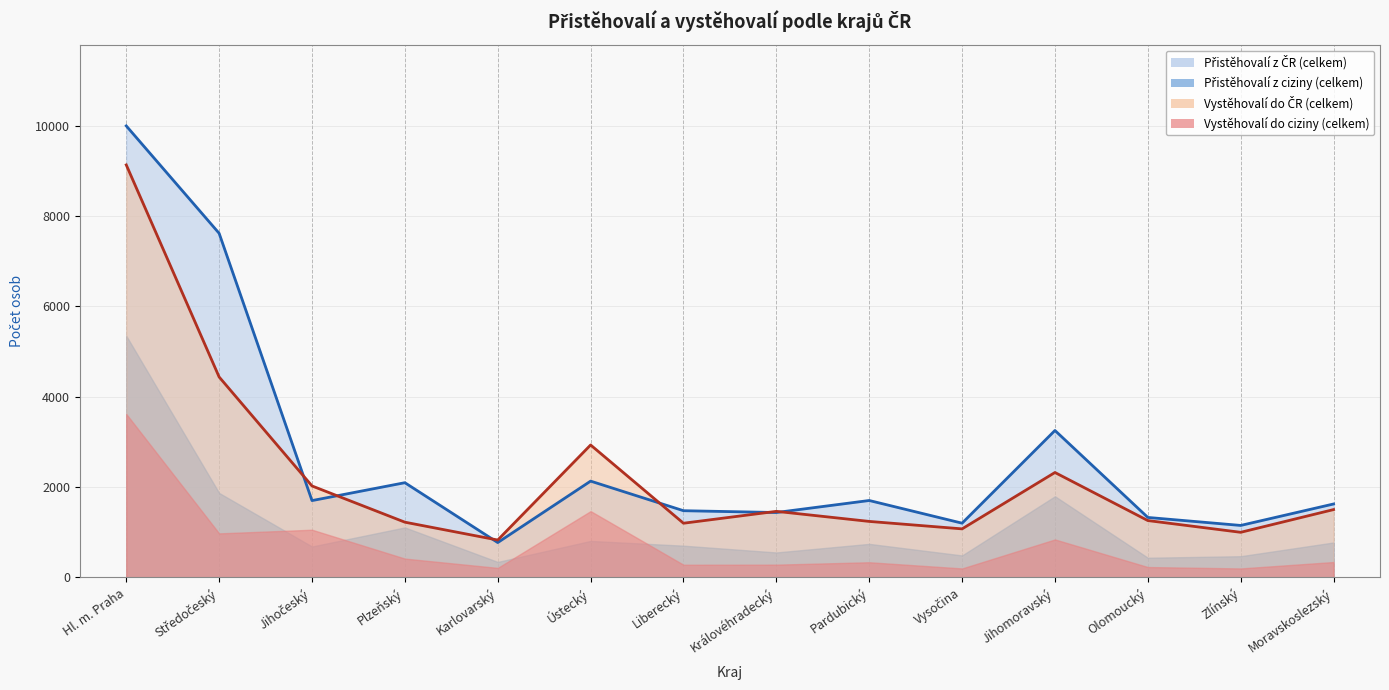

At which category is the sum across all series the highest?

Hl. m. Praha